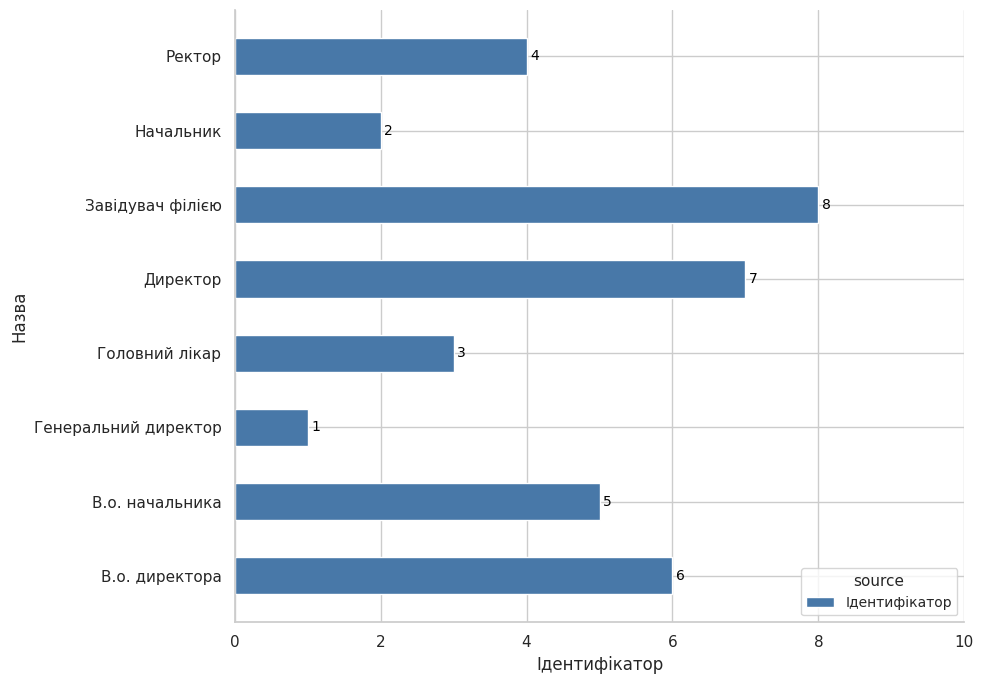

What is the greatest value displayed?

8